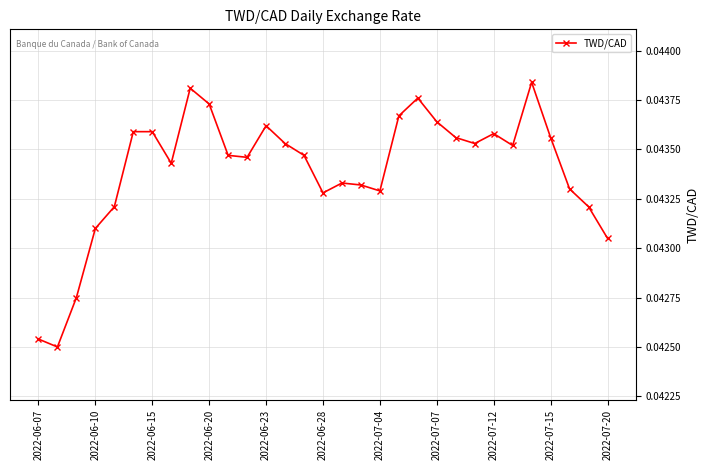

How many points are lower than both their immediate neighbors (excluding endpoints)?

7